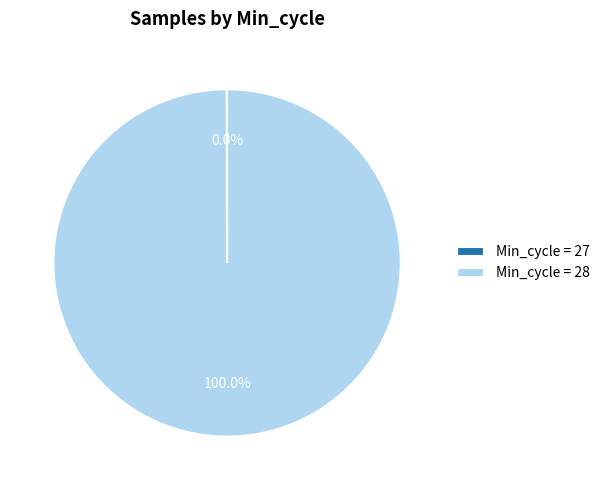

Which category accounts for the majority?

Min_cycle = 28